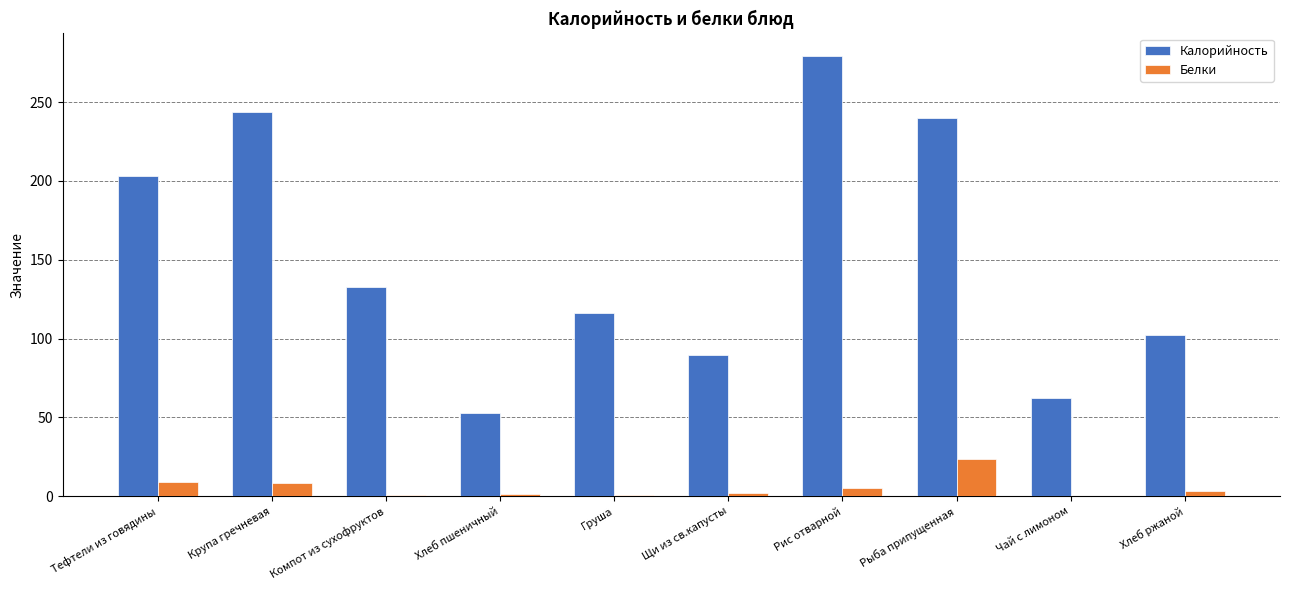

The value of Калорийность at Рис отварной is 279.6. True or false?

True